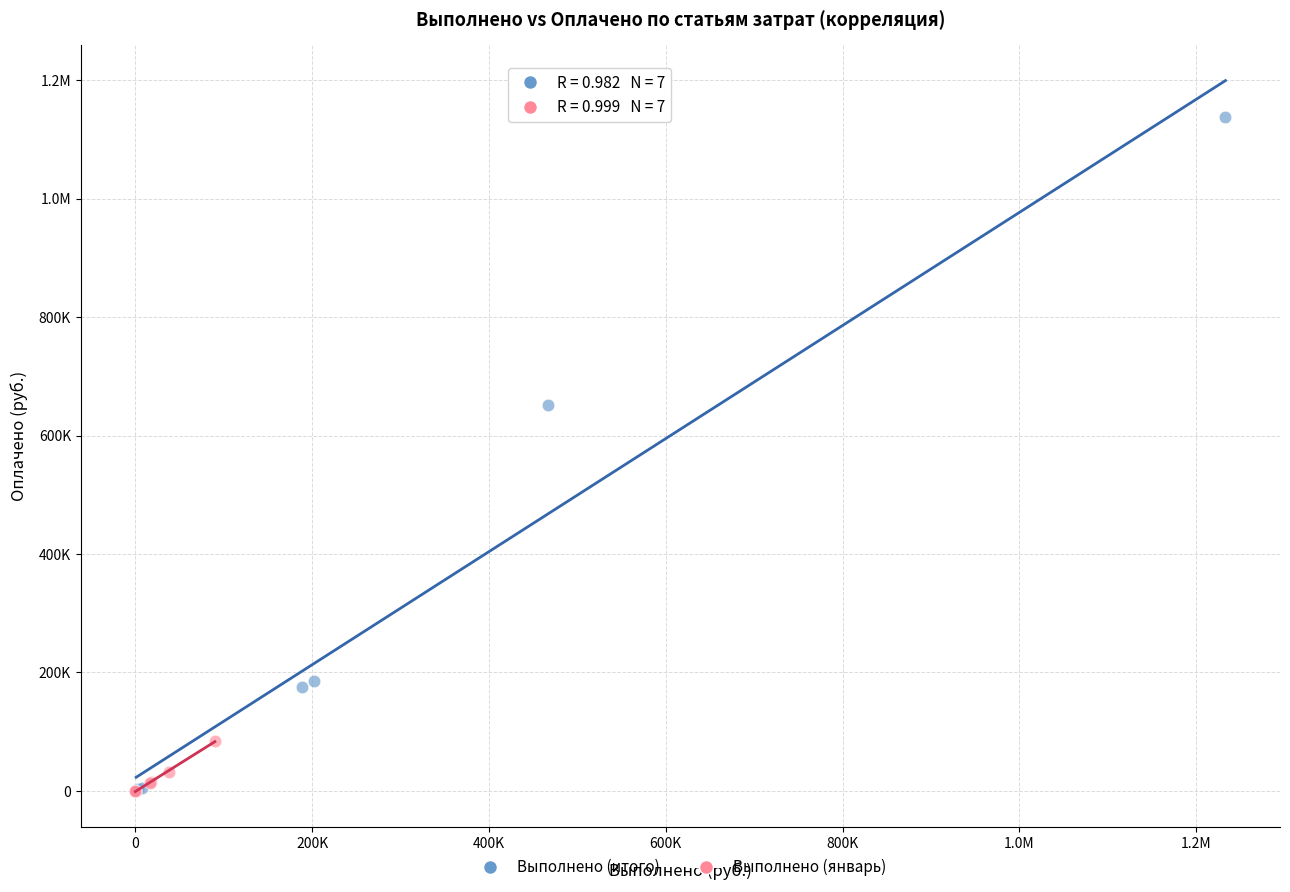

What are all the series names shown in the legend?

Выполнено (итого), Выполнено (январь)